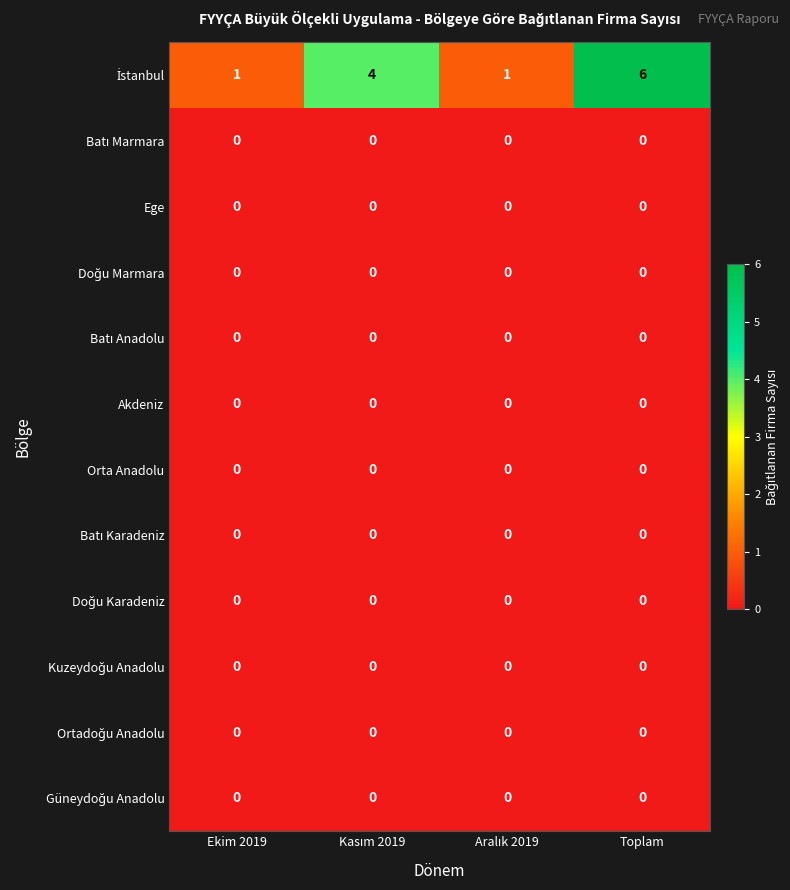

What is the spread (max minus min) of values at Toplam?

6